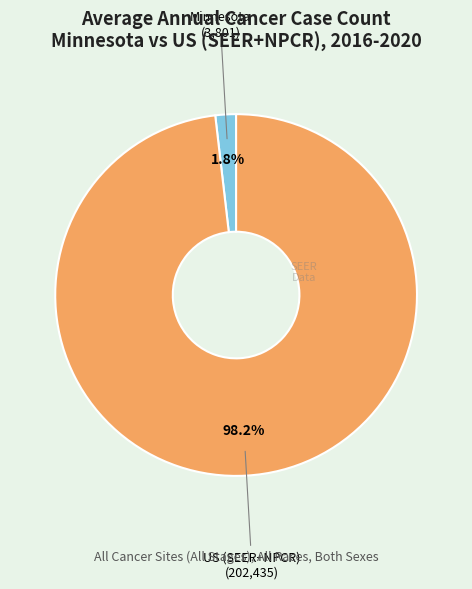

Is there a majority slice in this chart?

Yes